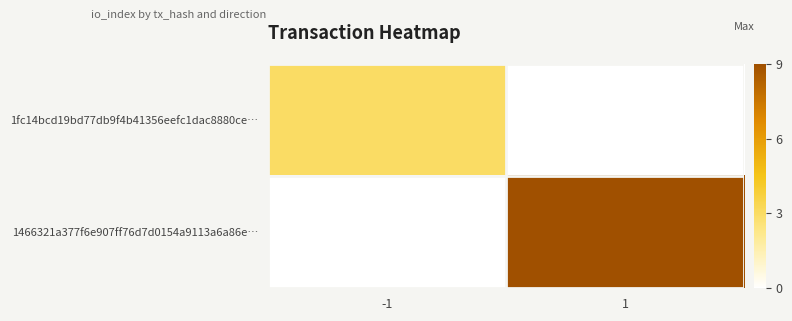

Which label corresponds to the largest value in the chart?

1